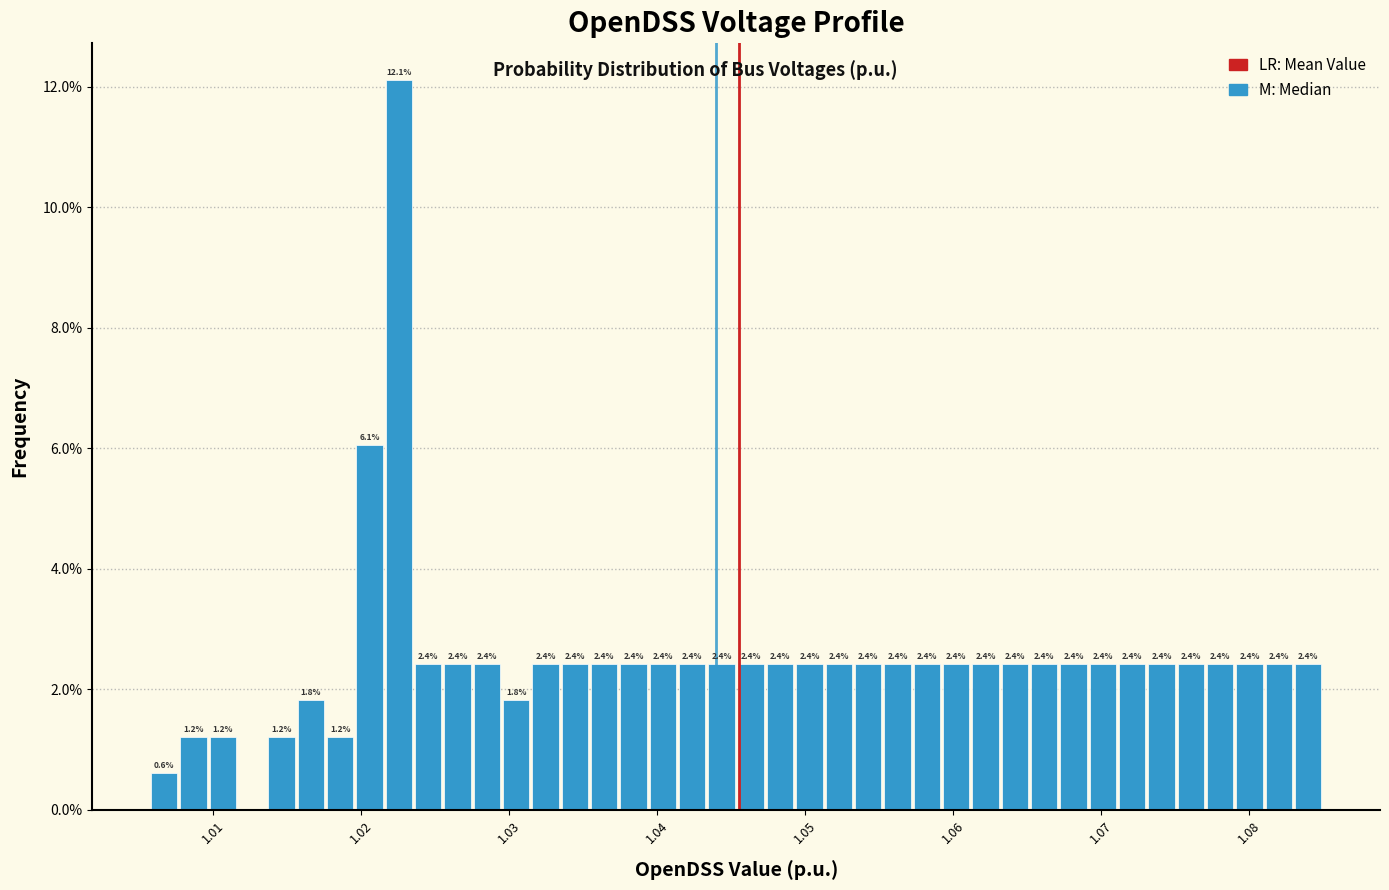

Read against the x-axis, roughly where is the centre of the tallest bar?

1.023